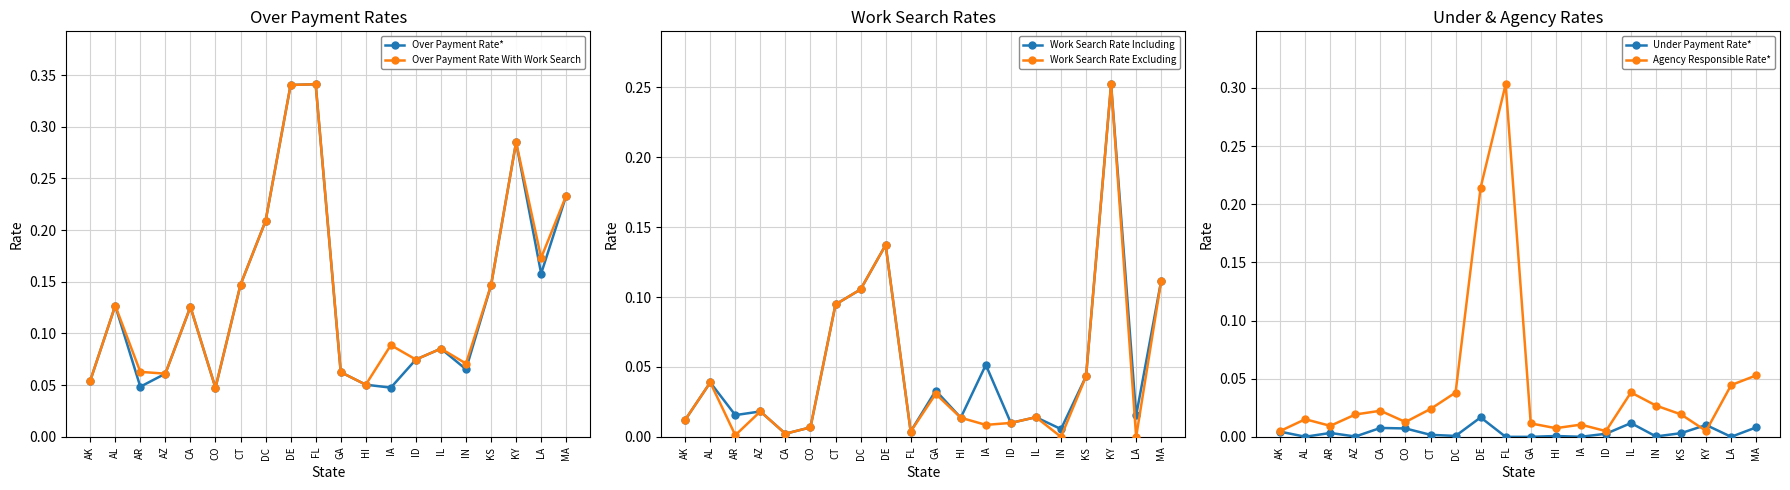

Between CA and AL, which is larger?

AL